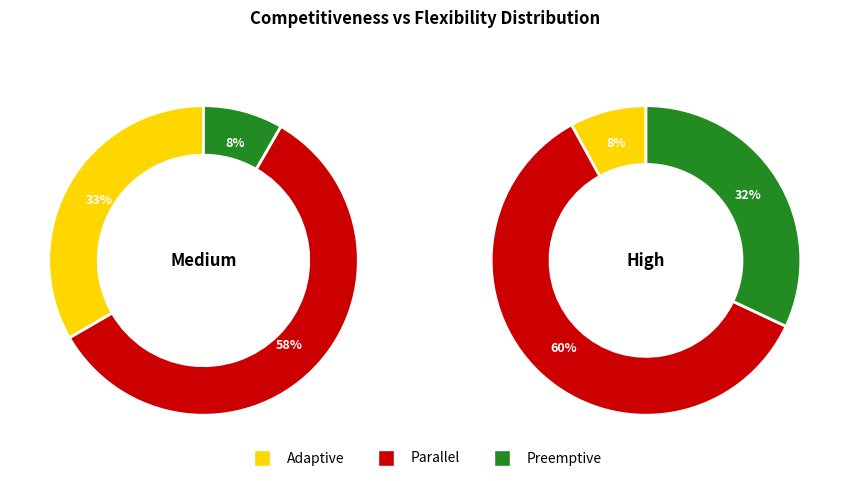

Which category has the smallest portion of the pie?

Adaptive